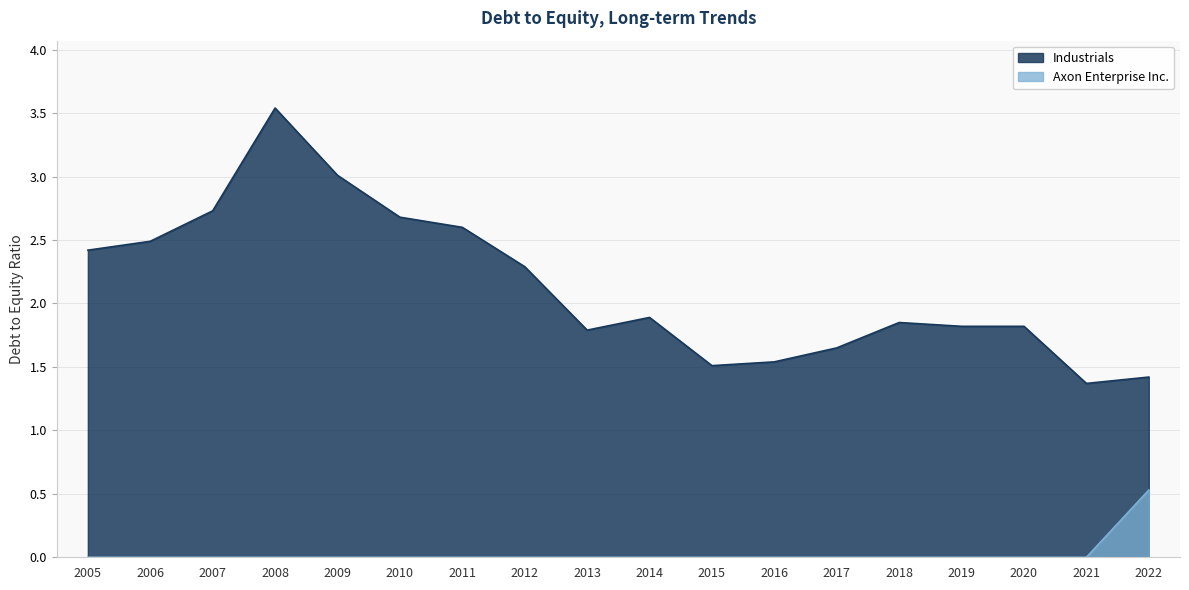

True or false: Industrials and Axon Enterprise Inc. cross at least once.

False